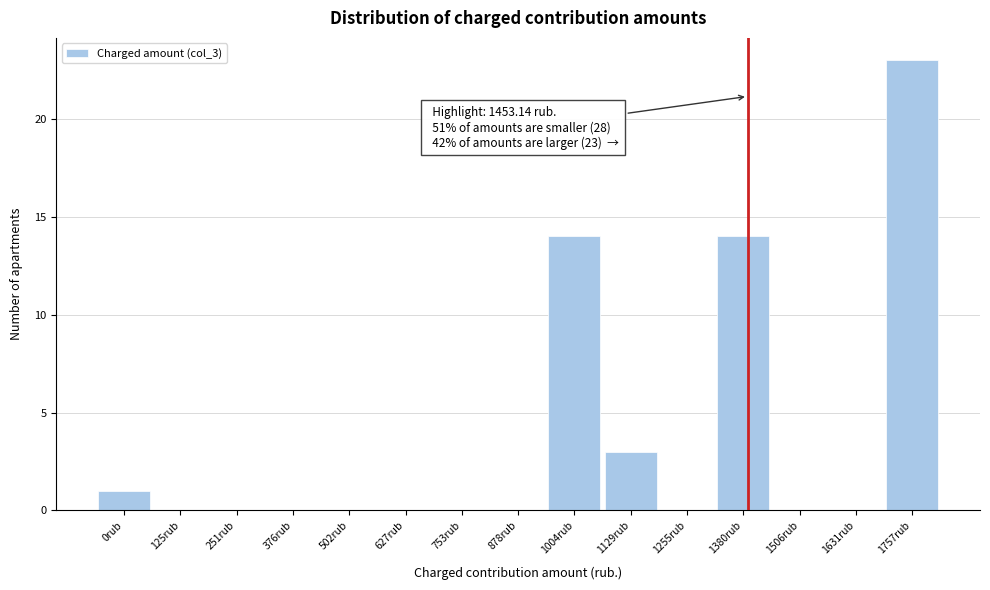

Reading left to right, what are all the values shown in this chart?

0rub=1	125rub=0	251rub=0	376rub=0	502rub=0	627rub=0	753rub=0	878rub=0	1004rub=14	1129rub=3	1255rub=0	1380rub=14	1506rub=0	1631rub=0	1757rub=23